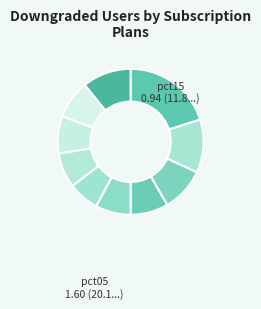

How many segments does this pie chart have?

10